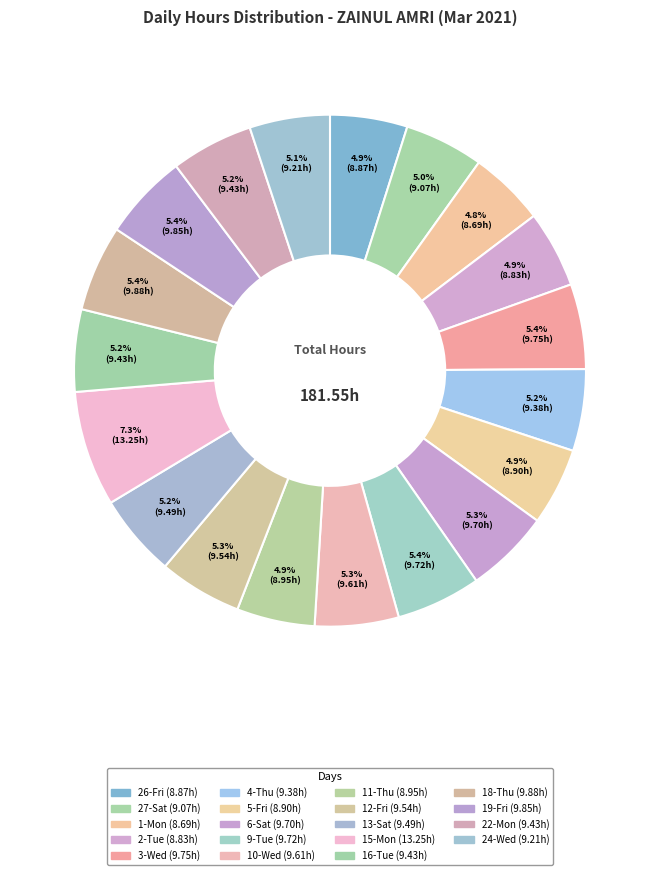

Count the number of slices in the pie.

19